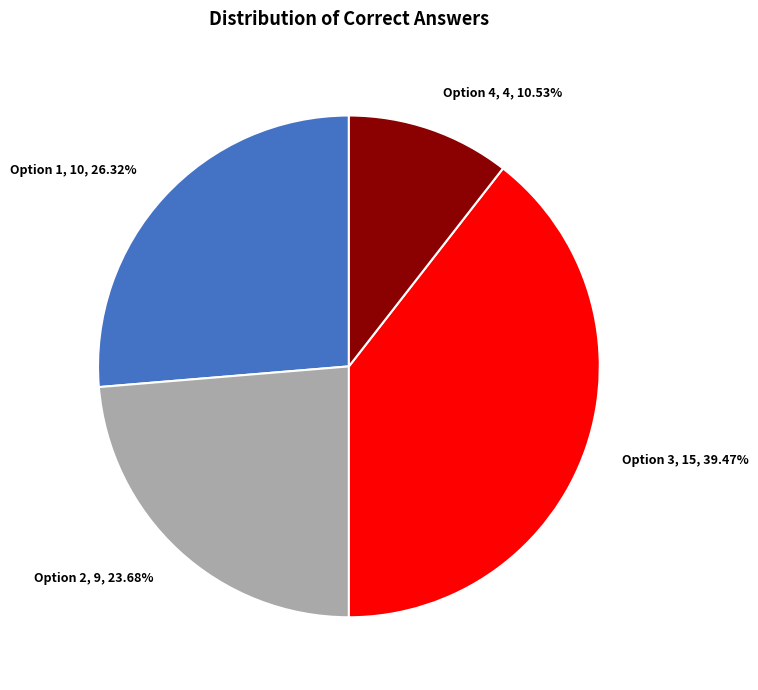

Do Option 3, 15, 39.47% and Option 1, 10, 26.32% together represent more than half of the pie?

Yes